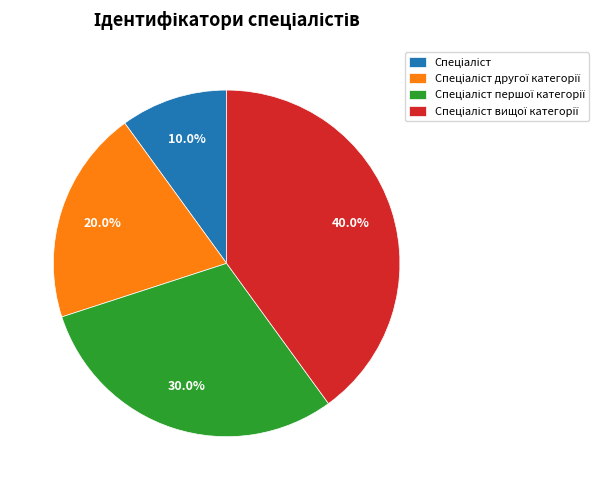

Is there any slice that represents more than half of the pie?

No